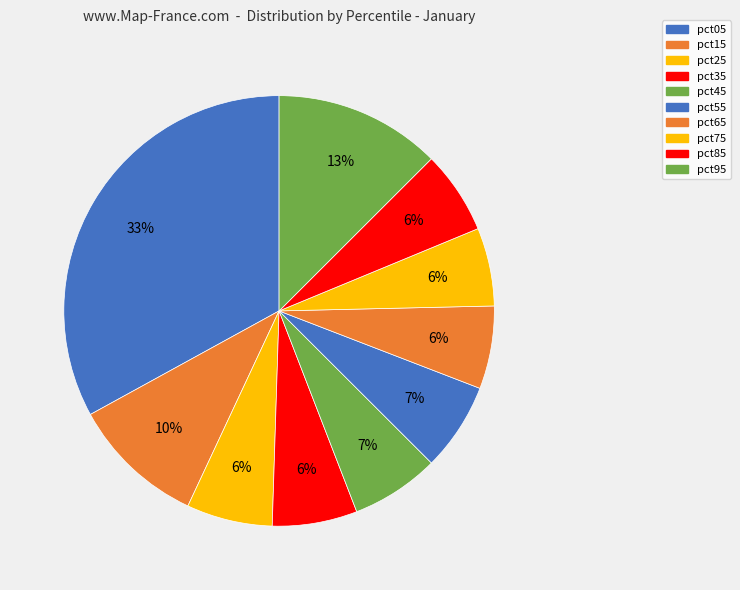

What portion of the pie excludes pct35?

93.6%